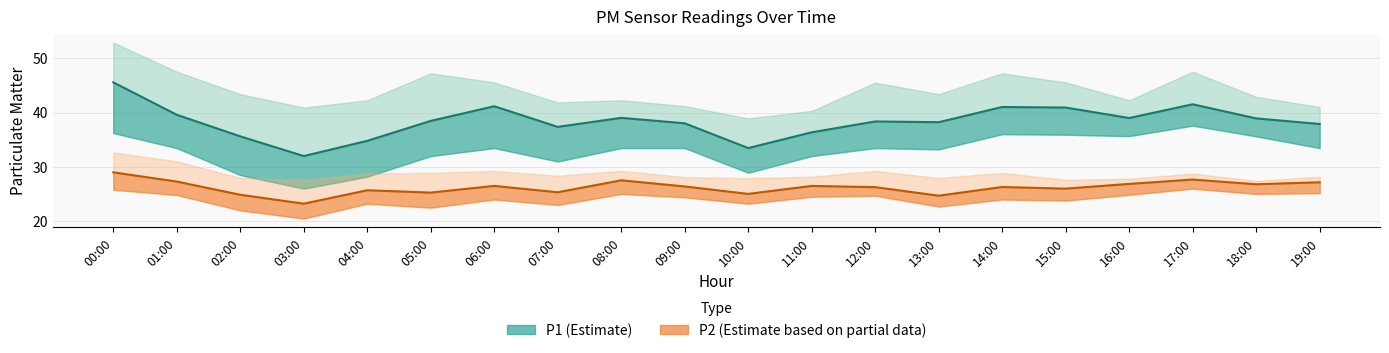

True or false: P1 and P1_upper intersect in this chart.

False